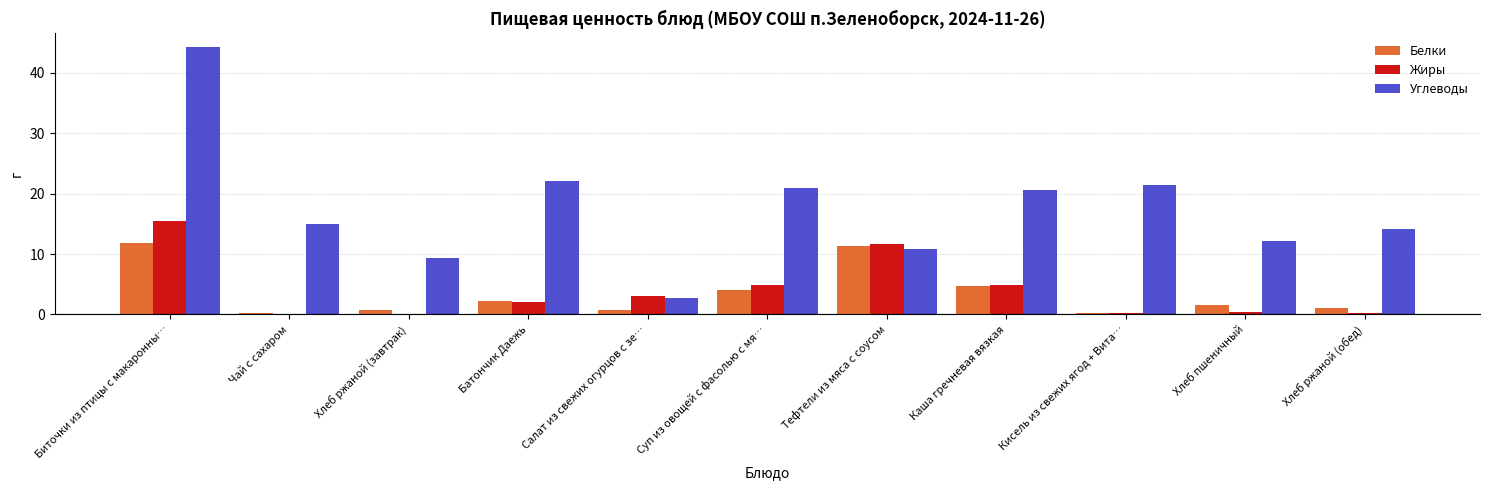

At which label does Белки first exceed 1?

Биточки из птицы с макаронны…